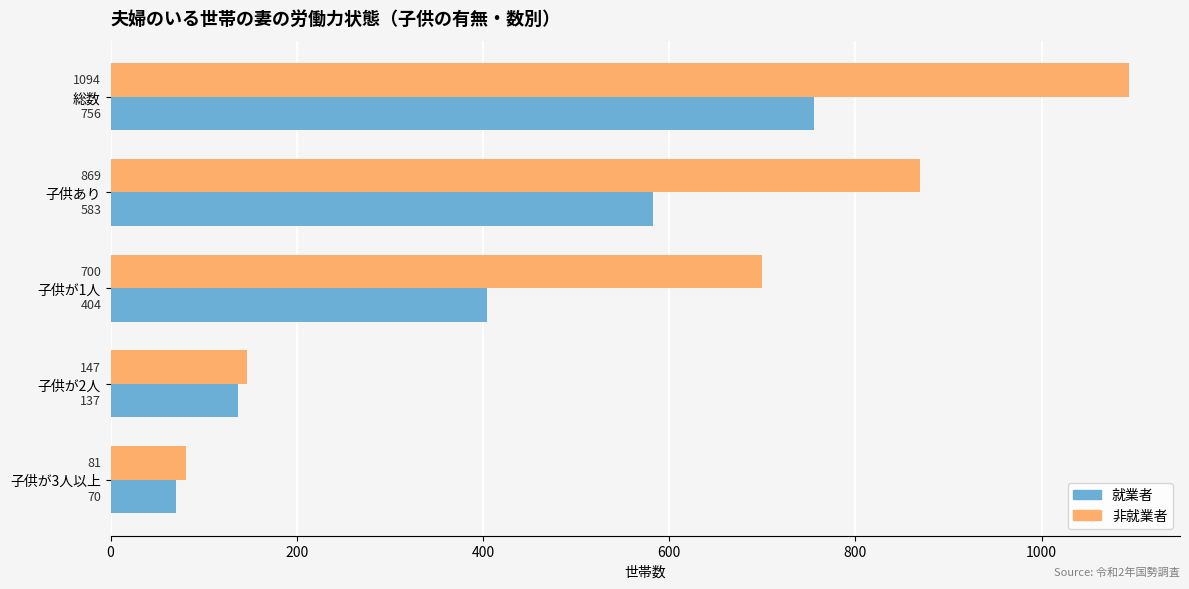

What is the lowest value of the 非就業者 series?

81